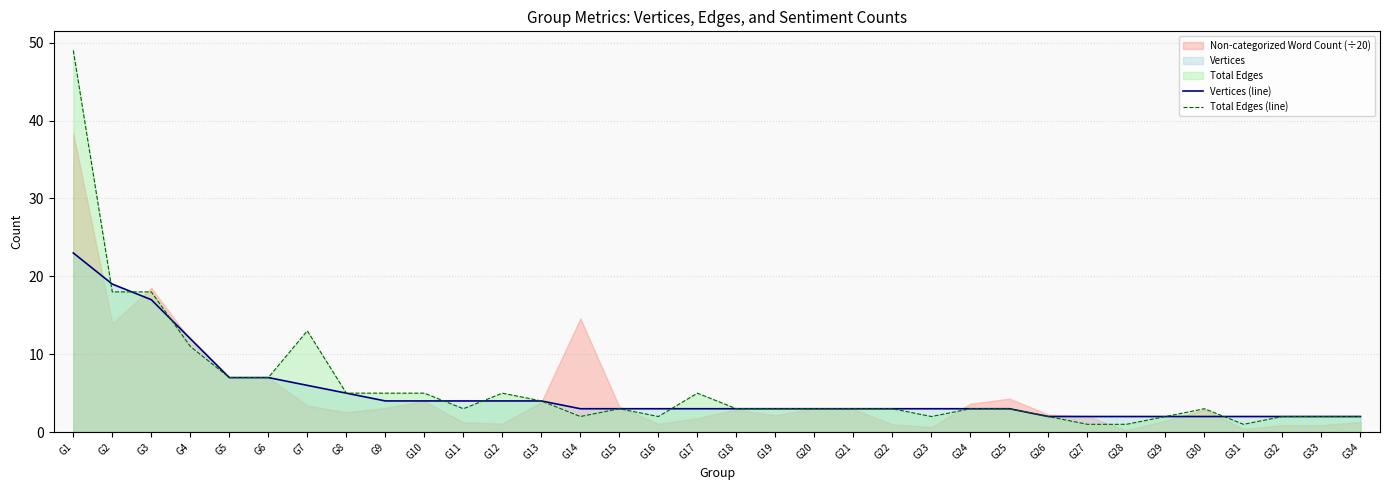

Reading left to right, list all the values displayed in this chart.

Vertices (line): G1=23	G2=19	G3=17	G4=12	G5=7	G6=7	G7=6	G8=5	G9=4	G10=4	G11=4	G12=4	G13=4	G14=3	G15=3	G16=3	G17=3	G18=3	G19=3	G20=3	G21=3	G22=3	G23=3	G24=3	G25=3	G26=2	G27=2	G28=2	G29=2	G30=2	G31=2	G32=2	G33=2	G34=2
Total Edges (line): G1=49	G2=18	G3=18	G4=11	G5=7	G6=7	G7=13	G8=5	G9=5	G10=5	G11=3	G12=5	G13=4	G14=2	G15=3	G16=2	G17=5	G18=3	G19=3	G20=3	G21=3	G22=3	G23=2	G24=3	G25=3	G26=2	G27=1	G28=1	G29=2	G30=3	G31=1	G32=2	G33=2	G34=2